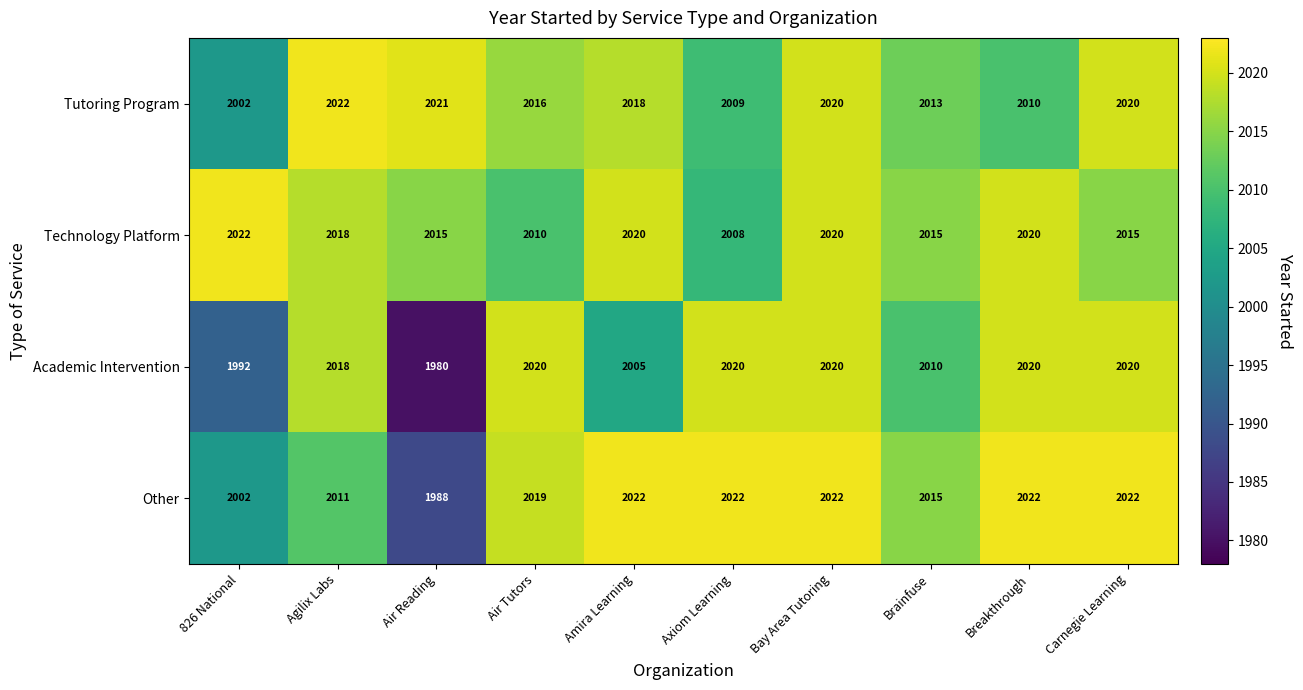

What is the greatest value displayed?

2022